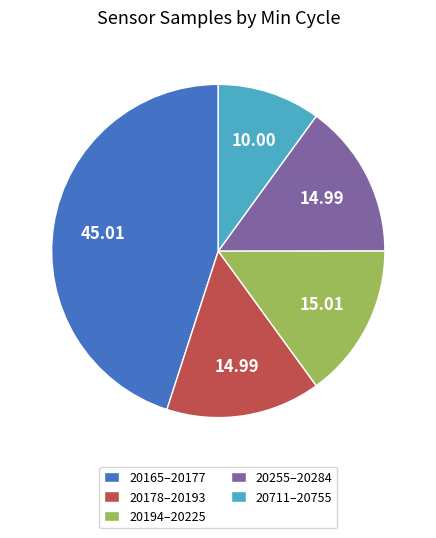

Which has a higher value, 20711–20755 or 20165–20177?

20165–20177